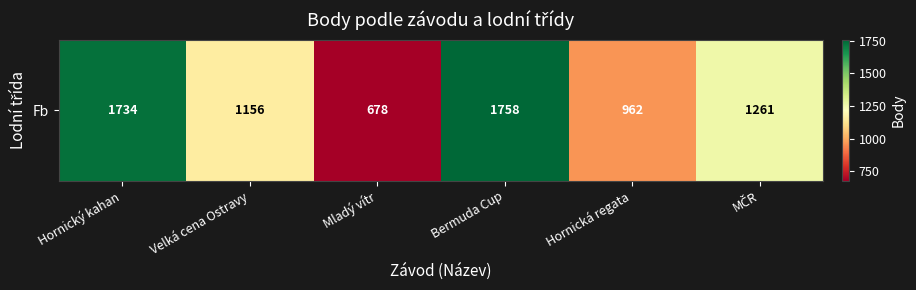

List the labels in order of value, largest first.

Bermuda Cup, Hornický kahan, MČR, Velká cena Ostravy, Hornická regata, Mladý vítr